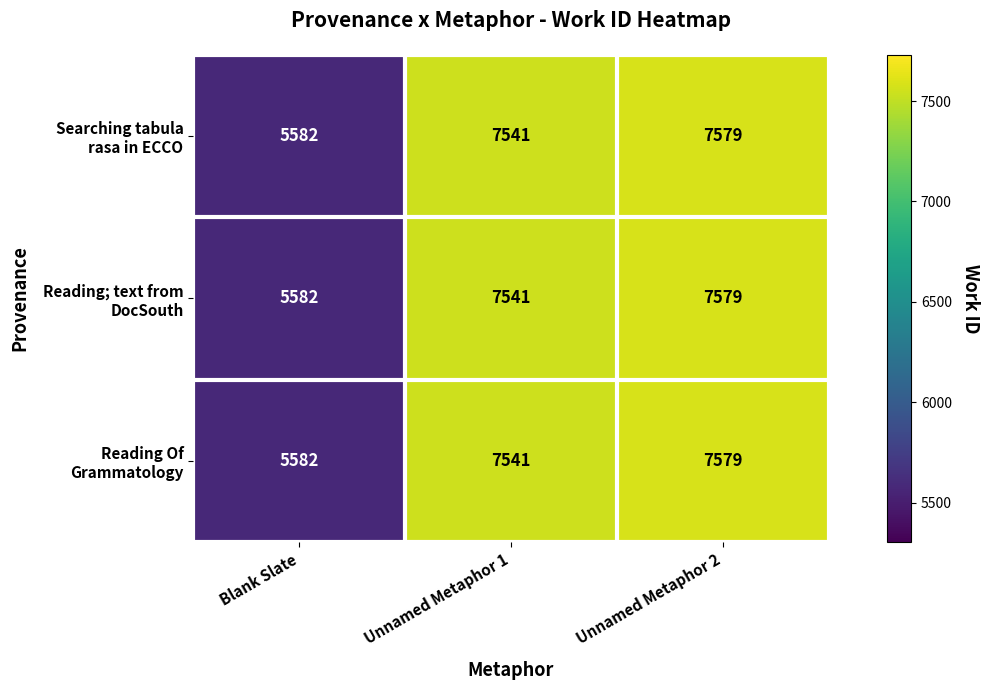

How many categories are shown in the chart?

3